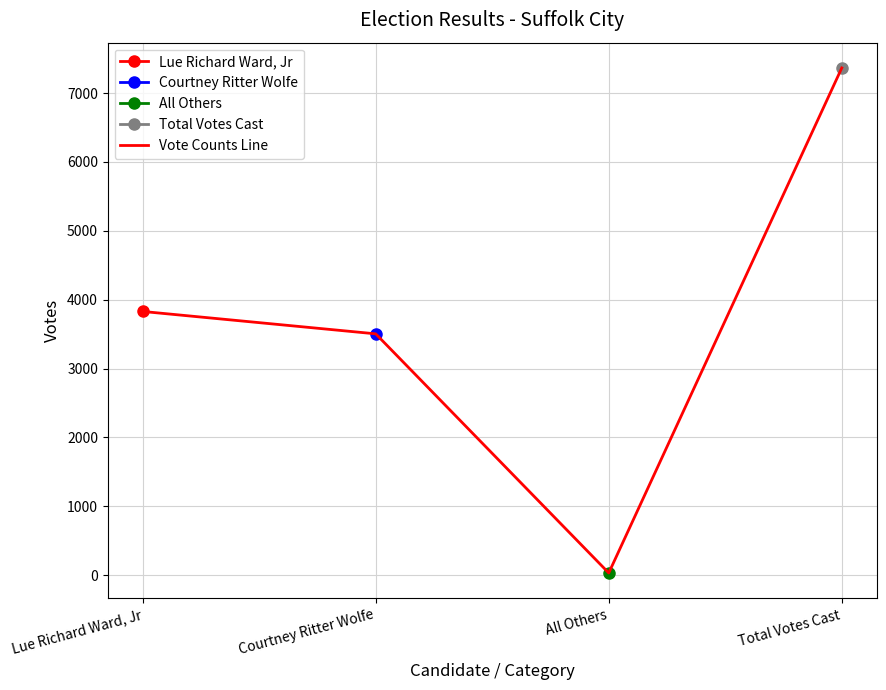

Reading left to right, transcribe all the data shown in this chart.

3829	3504	32	7365